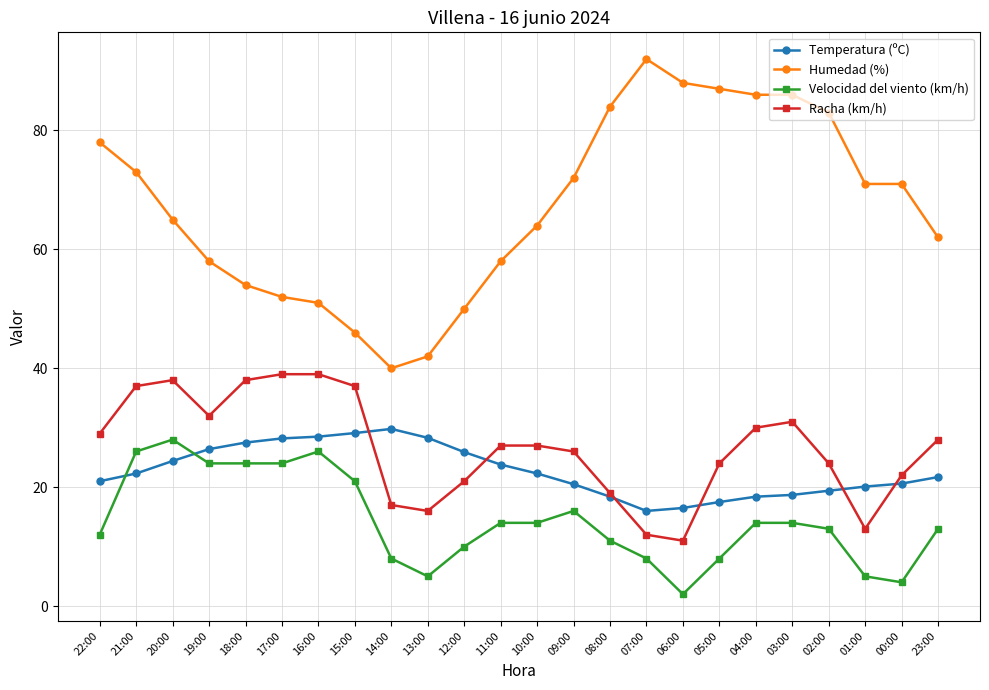

How many interior local valleys does the Racha (km/h) series have?

4